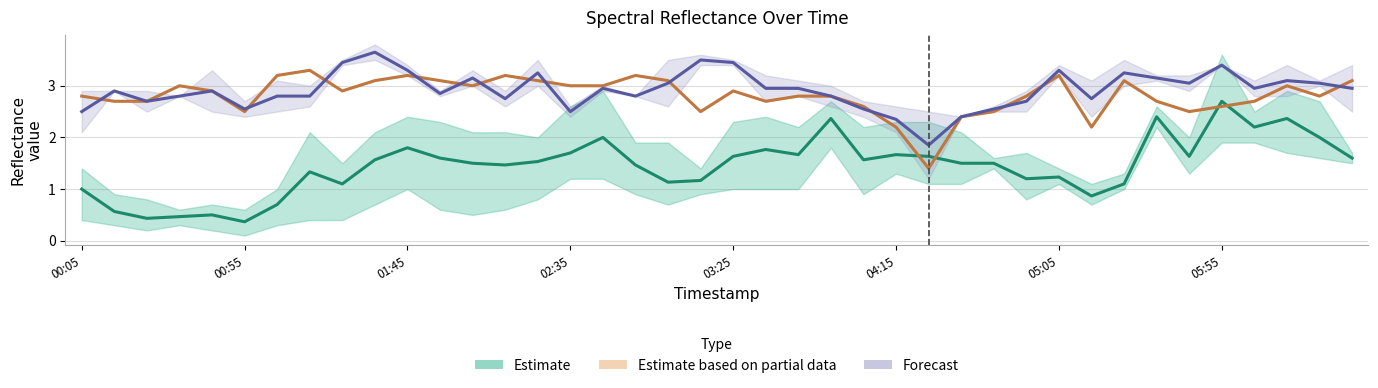

Reading left to right, extract all data points from this chart.

2.886: 1.2	0.5	0.3	0.5	0.6	0.4	1.0	1.5	1.4	2.1	2.4	2.3	2.1	1.7	2.0	2.6	2.9	1.6	1.9	1.4	1.6	2.4	2.2	2.7	1.6	1.4	1.5	1.3	1.4	1.1	1.1	0.8	1.0	2.4	2.0	2.6	2.2	2.5	1.7	1.7
3.034: 0.4	0.3	0.2	0.3	0.2	0.1	0.3	0.4	0.4	0.7	1.0	0.6	0.5	0.6	1.8	1.2	1.2	0.9	0.7	0.9	1.0	1.0	1.0	1.8	0.9	1.3	1.1	1.1	1.6	1.7	1.4	1.1	1.0	2.6	1.6	3.6	2.5	2.9	1.6	1.5
2.739: 1.4	0.9	0.8	0.6	0.7	0.6	0.8	2.1	1.5	1.9	2.0	1.9	1.9	2.1	0.8	1.3	1.9	1.9	0.8	1.2	2.3	1.9	1.8	2.6	2.2	2.3	2.3	2.1	1.5	0.8	1.2	0.7	1.3	2.2	1.3	1.9	1.9	1.7	2.7	1.6
10.863: 2.8	2.7	2.7	3.0	2.9	2.5	3.2	3.3	2.9	3.1	3.2	3.1	3.0	3.2	3.1	3.0	3.0	3.2	3.1	2.5	2.9	2.7	2.8	2.8	2.6	2.2	1.4	2.4	2.5	2.8	3.2	2.2	3.1	2.7	2.5	2.6	2.7	3.0	2.8	3.1
11.011: 2.9	2.9	2.5	2.8	3.3	2.7	2.5	2.6	3.4	3.5	3.2	2.8	3.3	2.9	3.0	2.6	3.0	2.8	2.6	3.4	3.5	2.7	2.8	2.6	2.4	2.1	1.2	2.4	2.5	2.9	3.4	2.4	3.0	3.2	2.9	3.4	2.8	2.8	3.1	3.4
11.159: 2.1	2.9	2.9	2.8	2.5	2.4	3.1	3.0	3.5	3.8	3.4	2.9	3.0	2.6	3.5	2.4	2.9	2.8	3.5	3.6	3.4	3.2	3.1	3.0	2.7	2.6	2.5	2.4	2.6	2.5	3.2	3.1	3.5	3.1	3.2	3.4	3.1	3.4	3.0	2.5